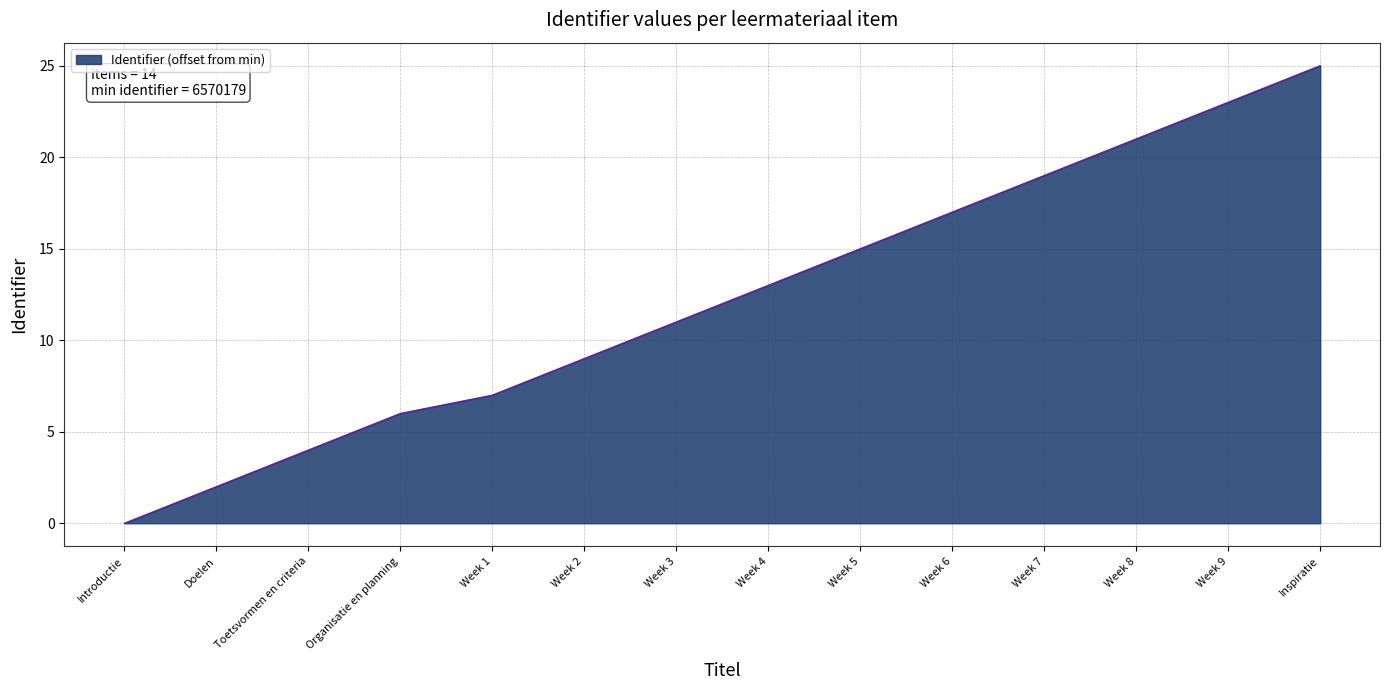

How many values are above zero?

13